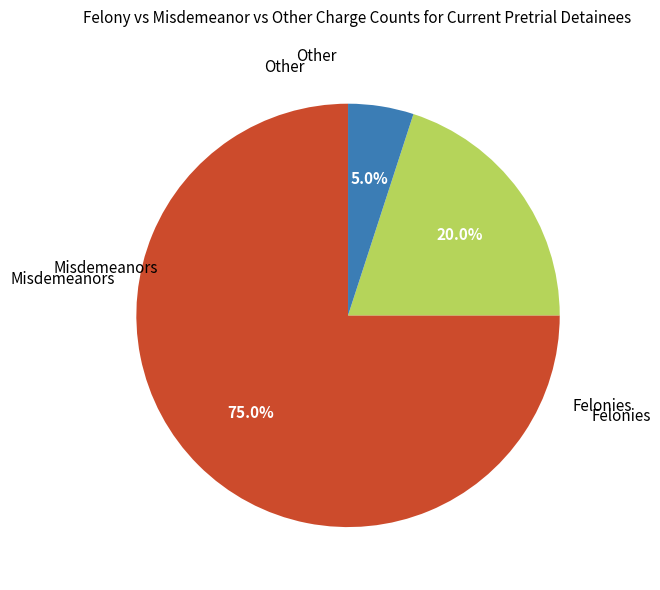

Does any single category account for the majority?

Yes